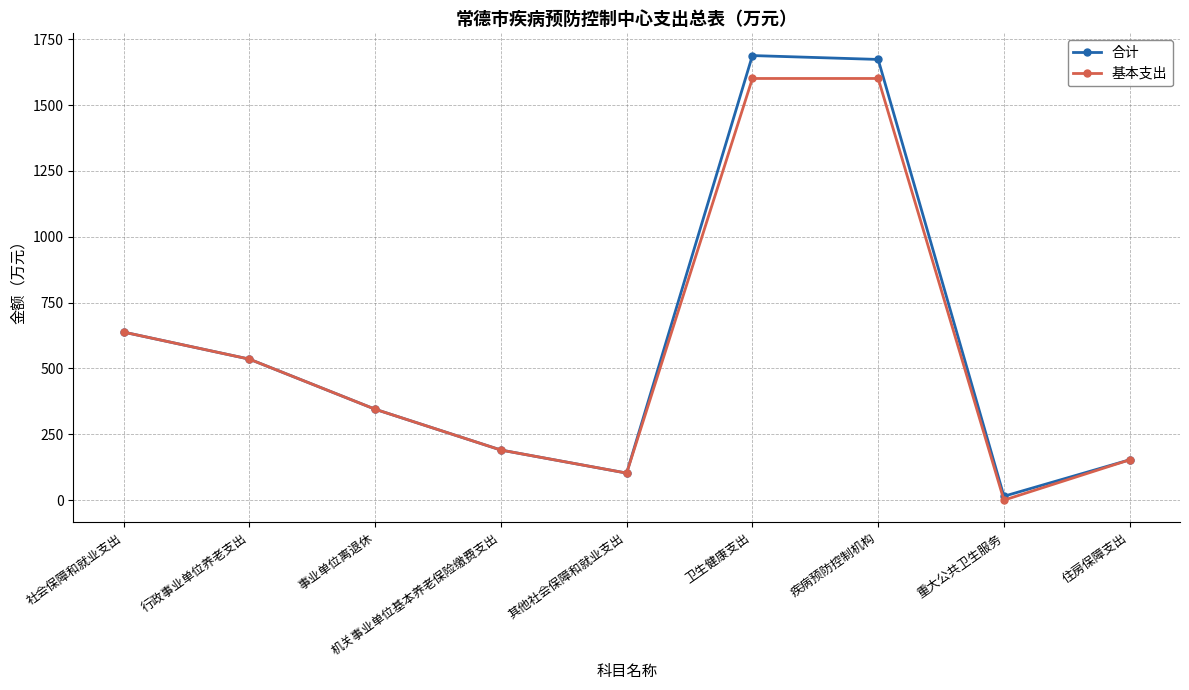

What is the sum of the 合计 values at 行政事业单位养老支出 and 疾病预防控制机构?

2208.3